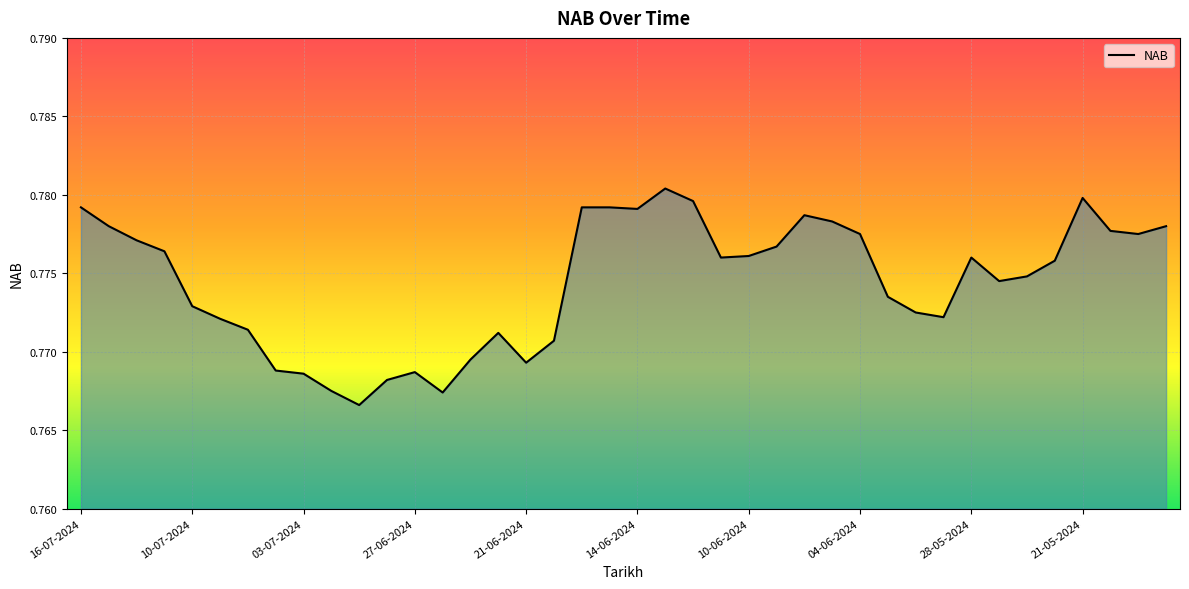

How many lines are shown in the chart?

1